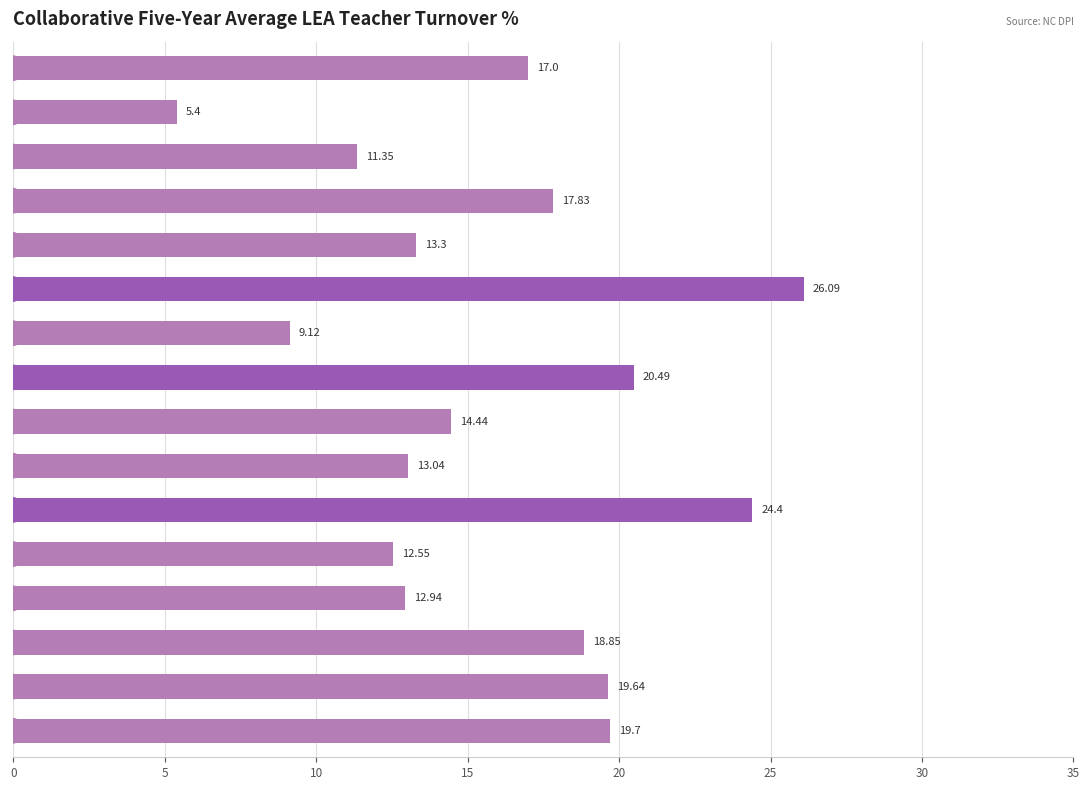

What is the ratio of the value at Camden to the value at Edgecombe?

0.3